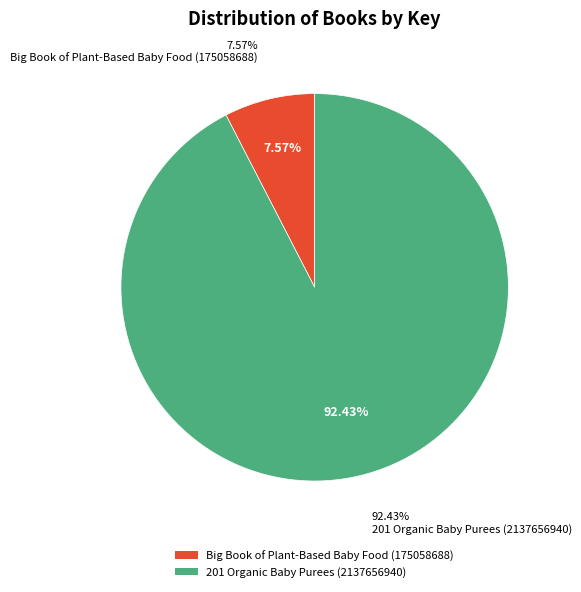

Count the number of slices in the pie.

2